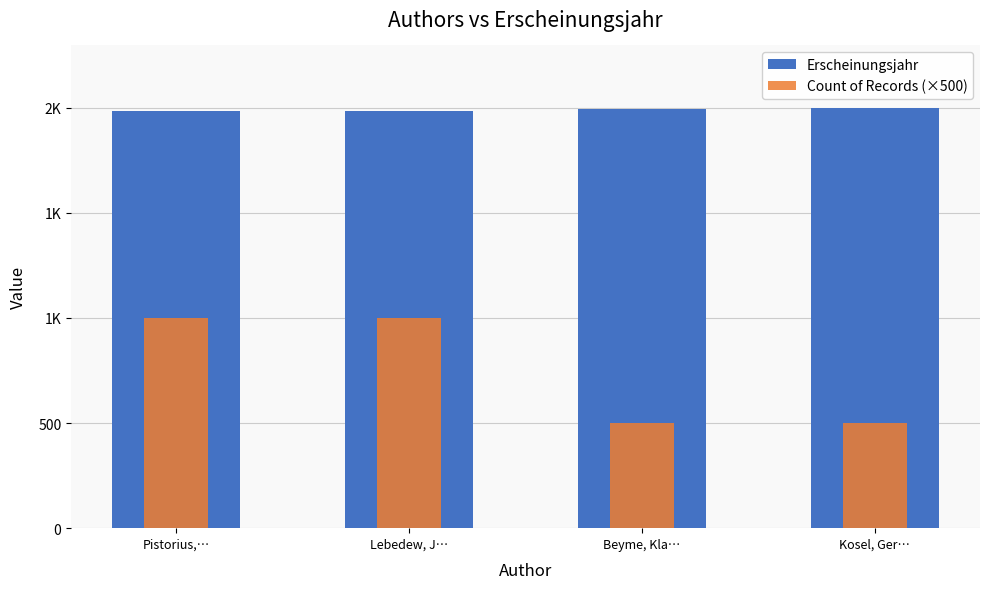

Which series changed the most between Beyme, Kla… and Kosel, Ger…?

Erscheinungsjahr